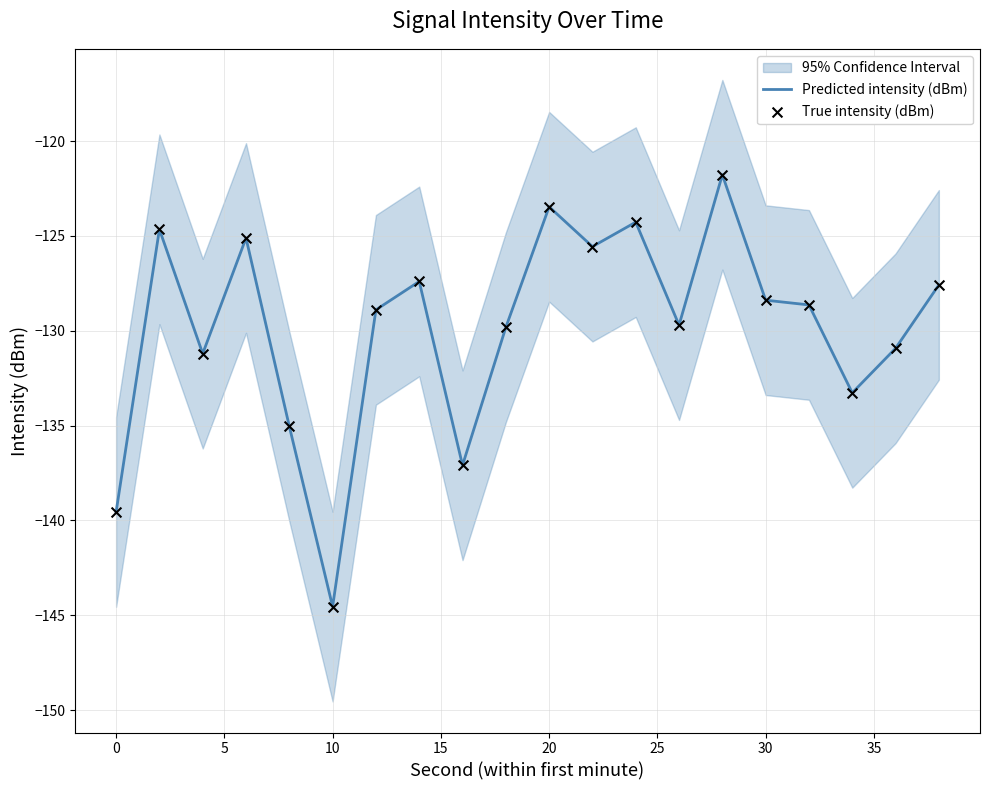

The value of Predicted intensity (dBm) at 10 is -254.6. True or false?

False